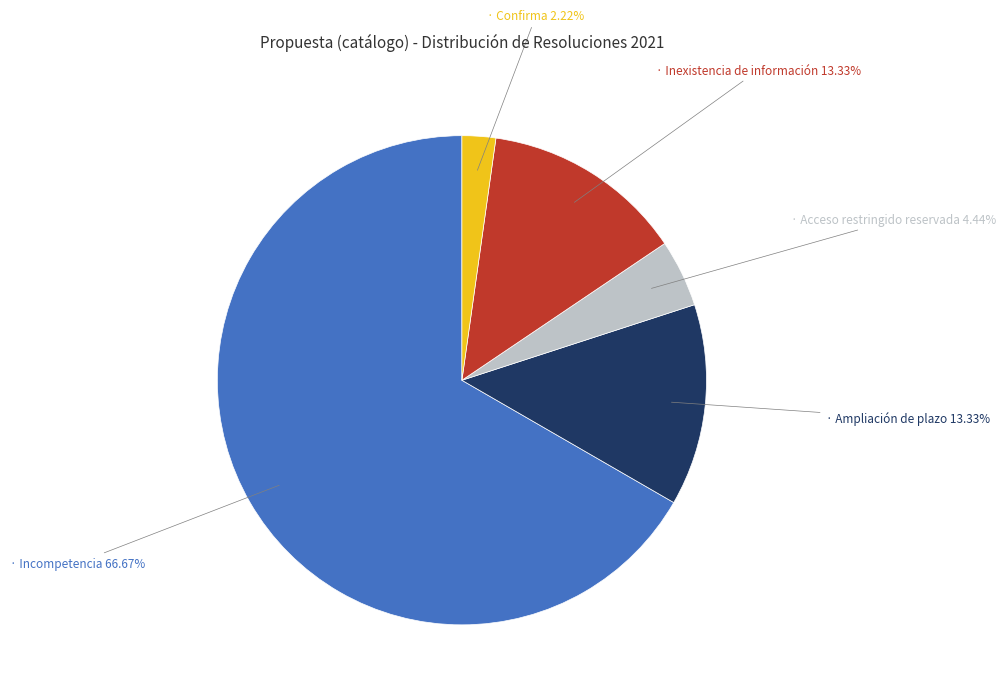

Does any single category account for the majority?

Yes